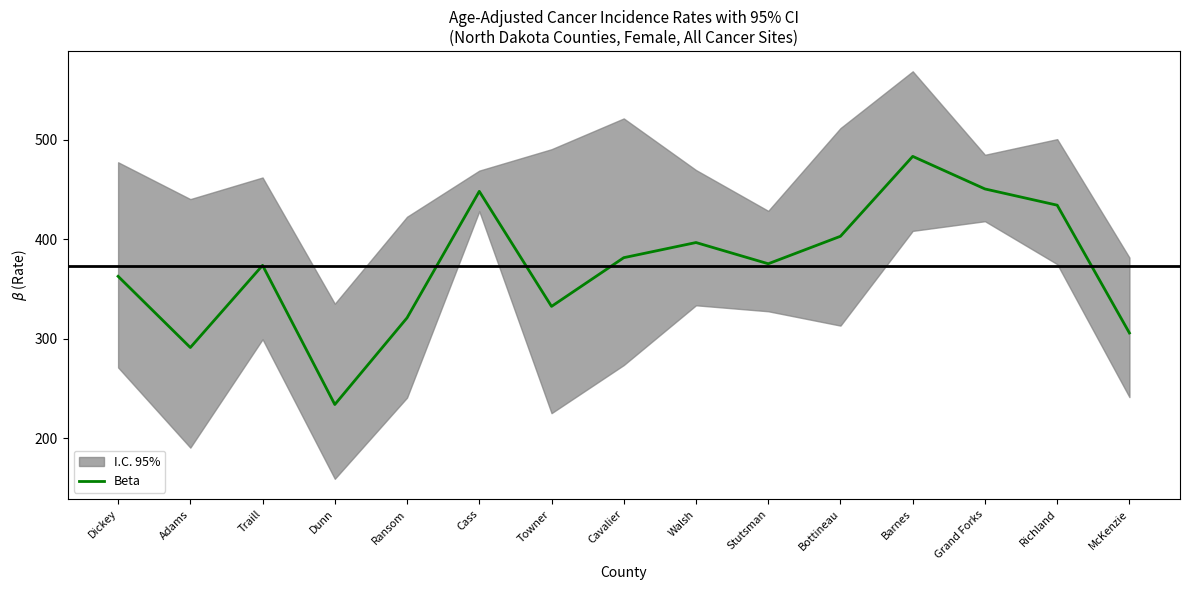

What is the value of the 9th point from the left?

396.7